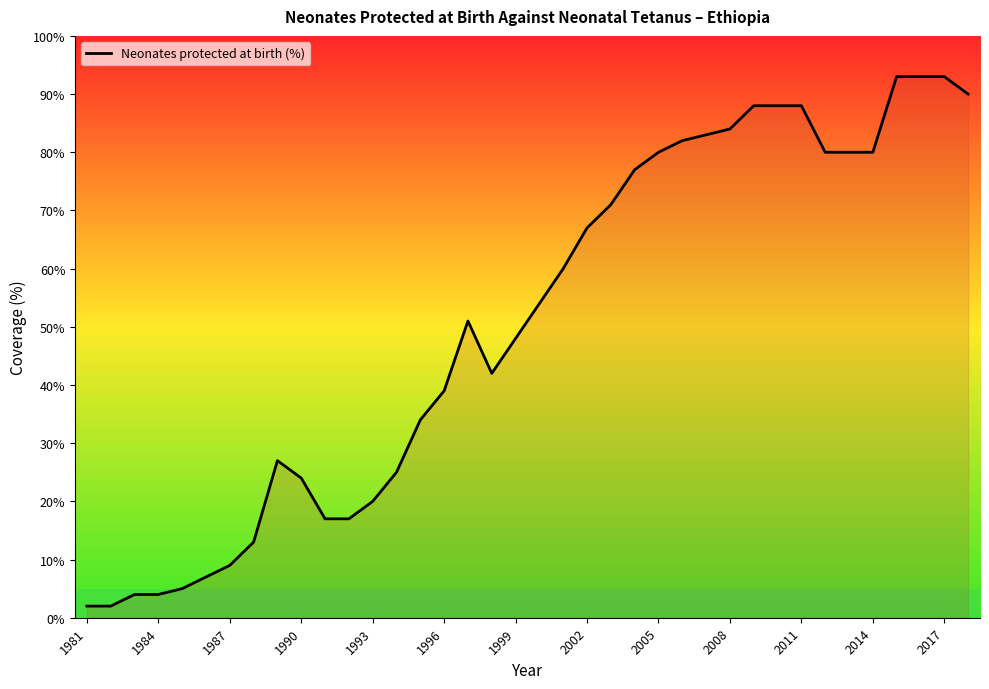

Reading right to left, transcribe all the data shown in this chart.

90	93	93	93	80	80	80	88	88	88	84	83	82	80	77	71	67	60	54	48	42	51	39	34	25	20	17	17	24	27	13	9	7	5	4	4	2	2